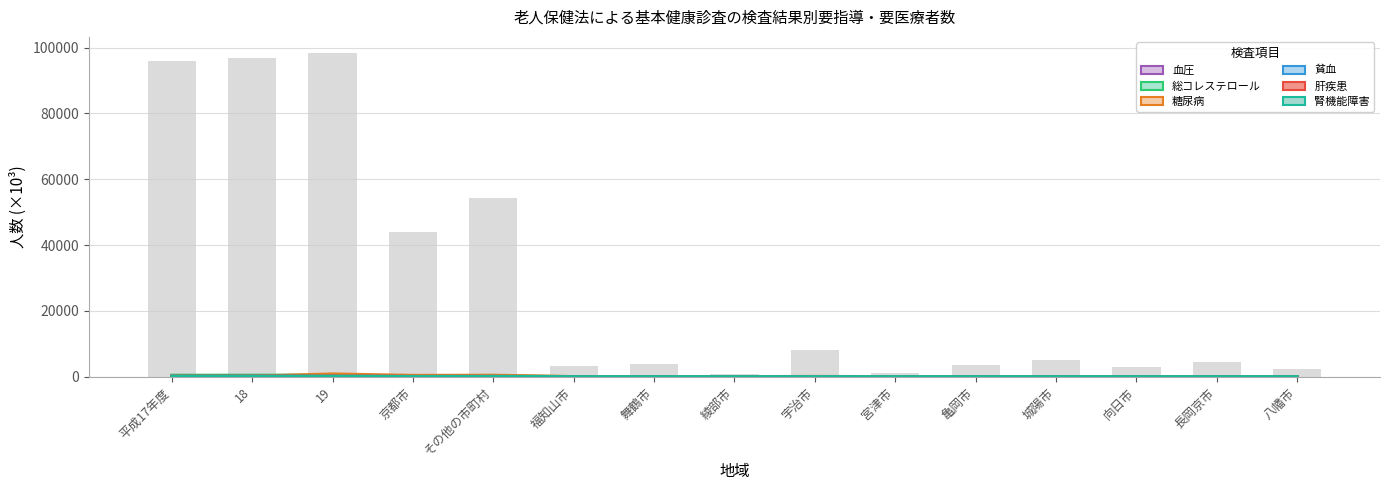

Reading left to right, transcribe all the data shown in this chart.

血圧: 336.3	315.5	248.0	86.7	161.3	8.0	15.2	3.3	20.3	4.3	12.2	16.0	8.9	10.5	6.4
総コレステロール: 449.3	453.4	460.0	205.6	254.4	14.9	17.4	4.5	37.8	5.3	17.2	23.6	13.8	21.4	10.7
糖尿病: 132.8	156.0	830.5	390.6	440.0	19.9	10.9	8.3	77.3	11.3	37.7	6.1	26.6	41.5	19.1
貧血: 125.5	127.5	128.1	49.4	78.6	2.9	8.7	0.8	6.1	2.8	5.1	3.5	8.2	10.8	2.0
肝疾患: 159.7	171.3	165.3	87.1	78.2	3.1	8.5	0.6	7.8	3.1	4.8	5.0	5.3	7.0	2.3
腎機能障害: 116.3	128.7	126.2	50.7	75.5	2.6	10.0	0.4	12.9	1.2	9.6	7.6	4.5	6.5	3.6